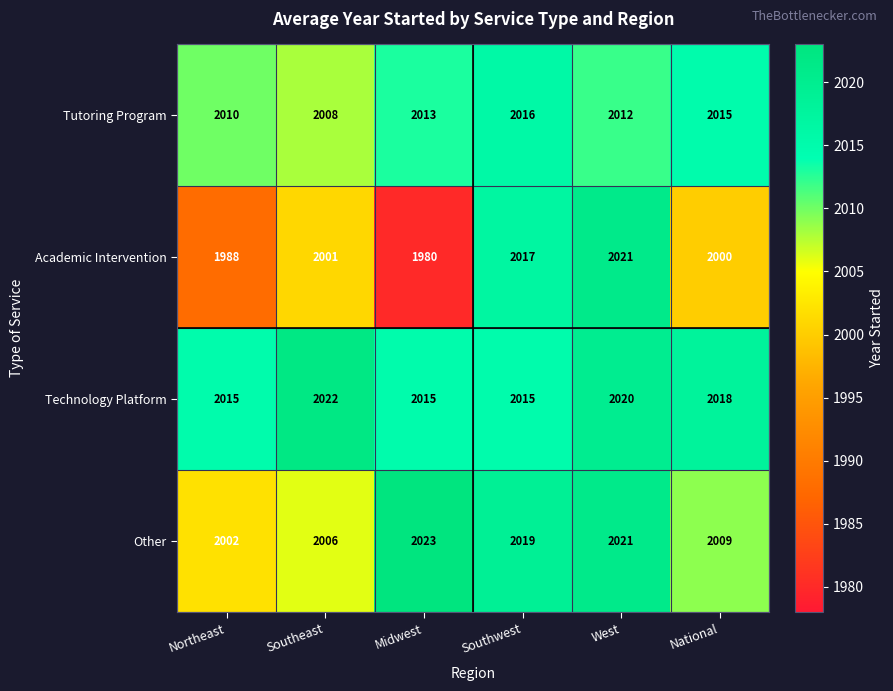

Which category has the lowest value in the Tutoring Program series?

Southeast